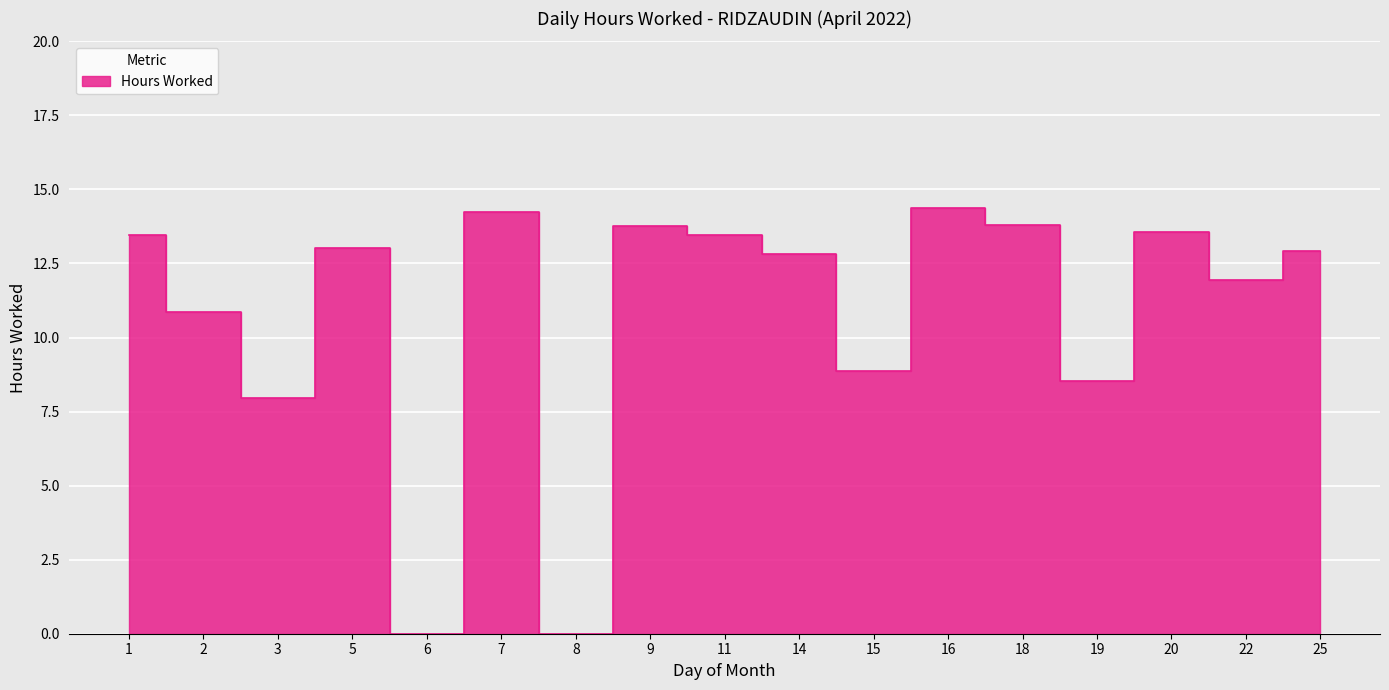

How many positive values are there?

15